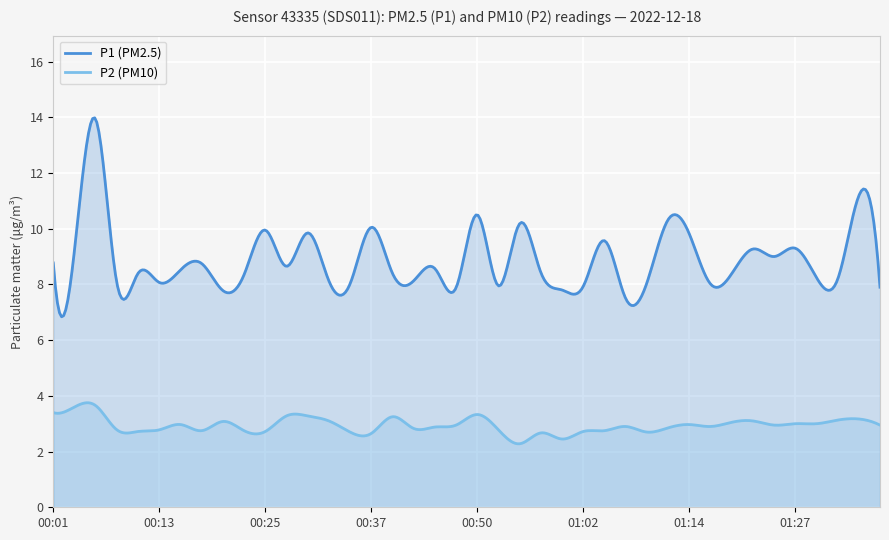

Reading left to right, list all the values displayed in this chart.

P1: 8.8	9.2	13.9	8.1	8.4	8.1	8.5	8.8	7.8	8.3	9.9	8.7	9.8	8.1	8.0	10.1	8.4	8.1	8.6	7.9	10.5	8.0	10.2	8.4	7.8	7.9	9.6	7.5	8.1	10.3	9.8	8.0	8.4	9.3	9.0	9.3	8.2	8.2	11.2	7.9
P2: 3.4	3.6	3.6	2.8	2.7	2.8	3.0	2.8	3.1	2.8	2.7	3.3	3.3	3.1	2.7	2.6	3.2	2.8	2.9	3.0	3.3	2.8	2.3	2.7	2.5	2.7	2.8	2.9	2.7	2.9	3.0	2.9	3.0	3.1	3.0	3.0	3.0	3.1	3.2	3.0